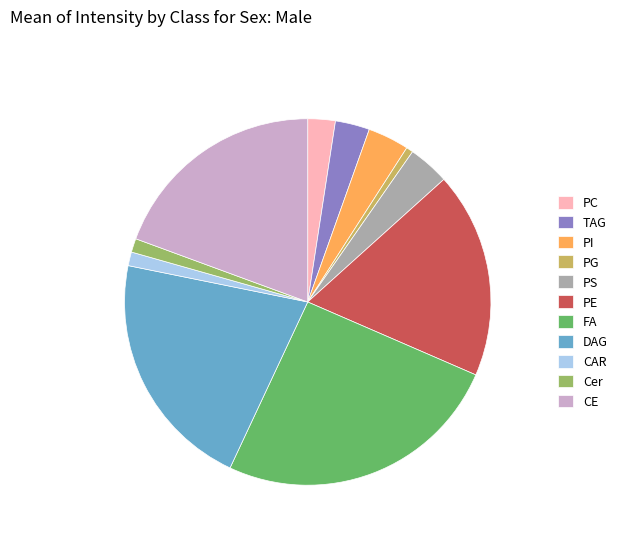

Does any single category account for the majority?

No